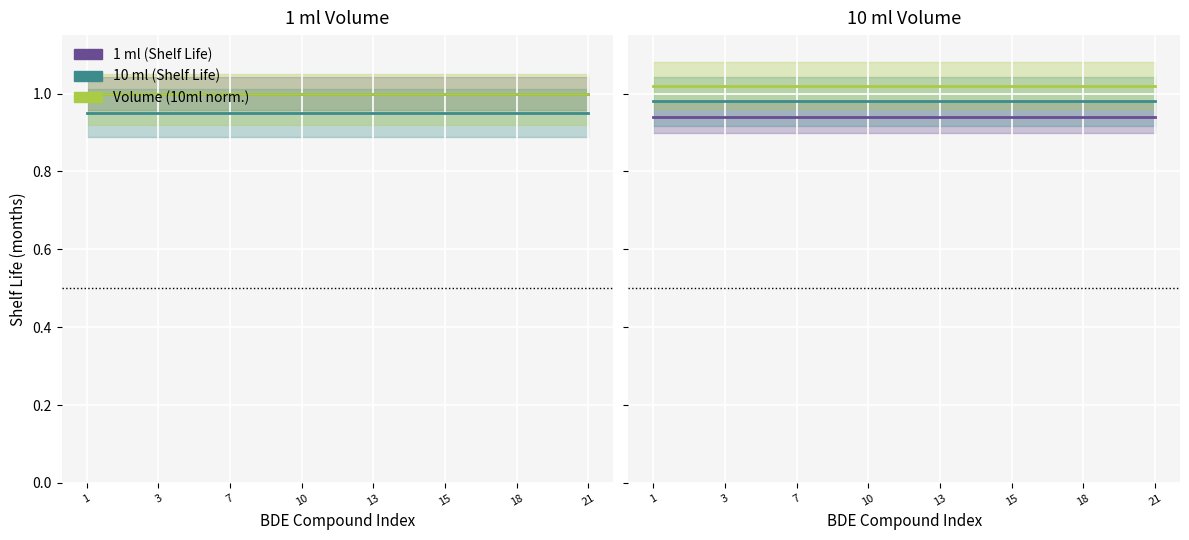

What are all the series names shown in the legend?

1 ml (Shelf Life), 10 ml (Shelf Life), Volume (10ml norm.)